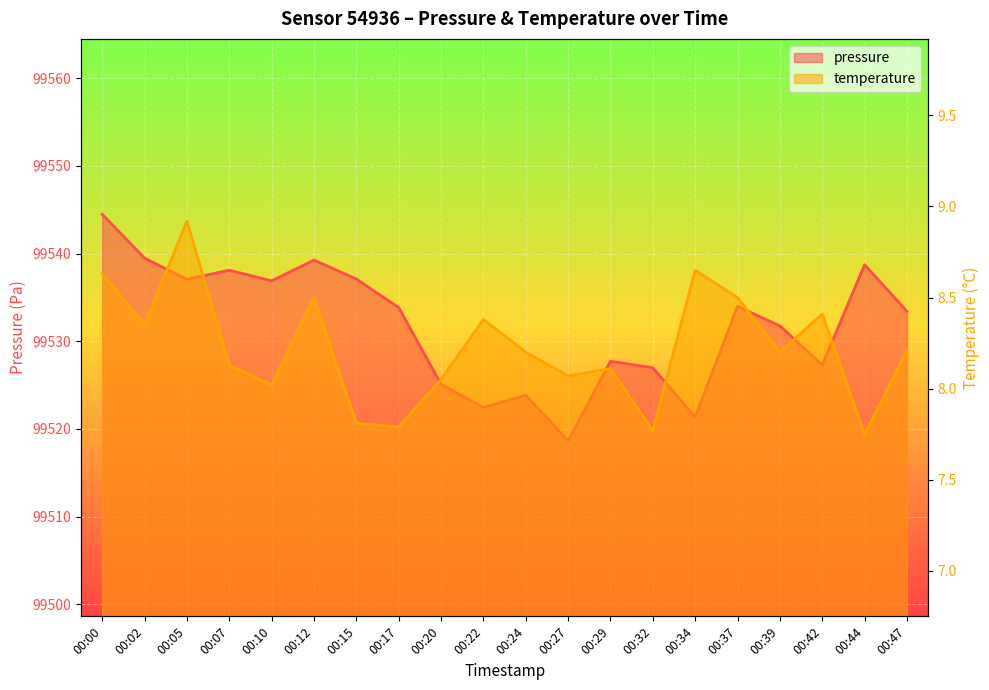

The value of temperature at 00:27 is 8.1. True or false?

True